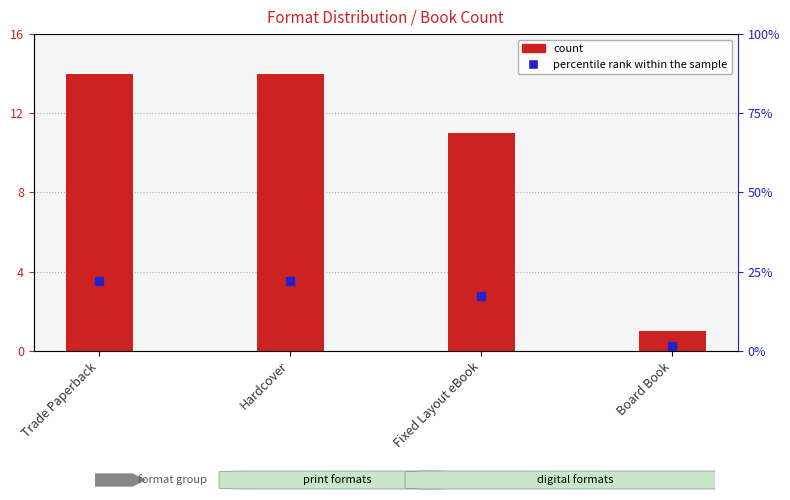

Which series has the largest total across all categories?

count